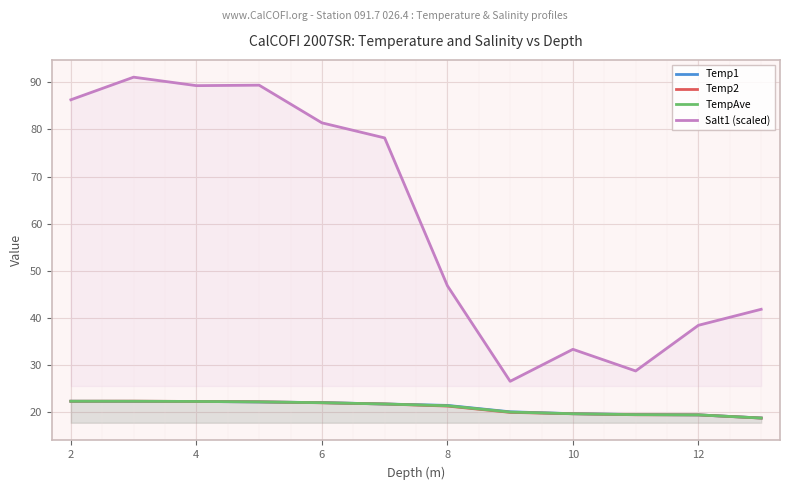

At which label is Salt1 (scaled) closest to 58?

8